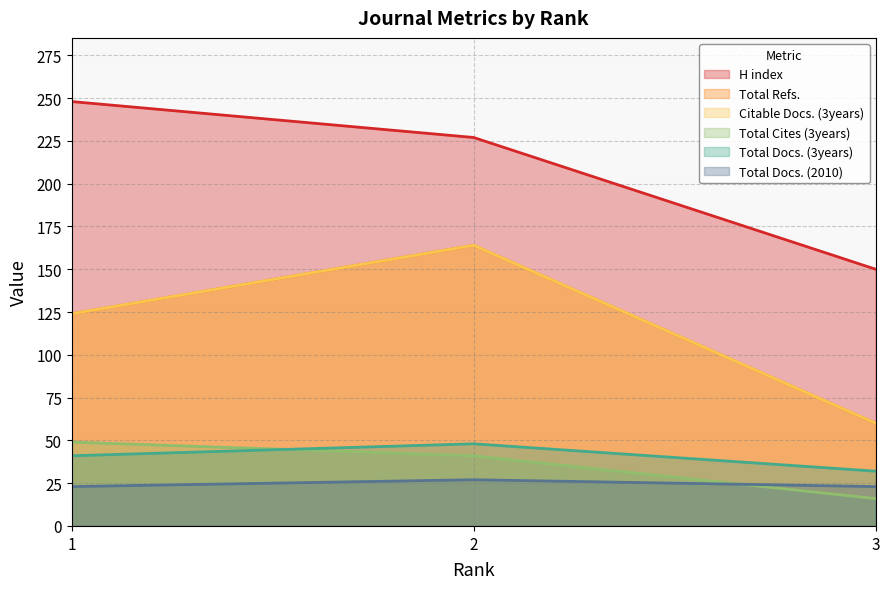

True or false: Total Docs. (2010) has a value of 14 at 3.

False